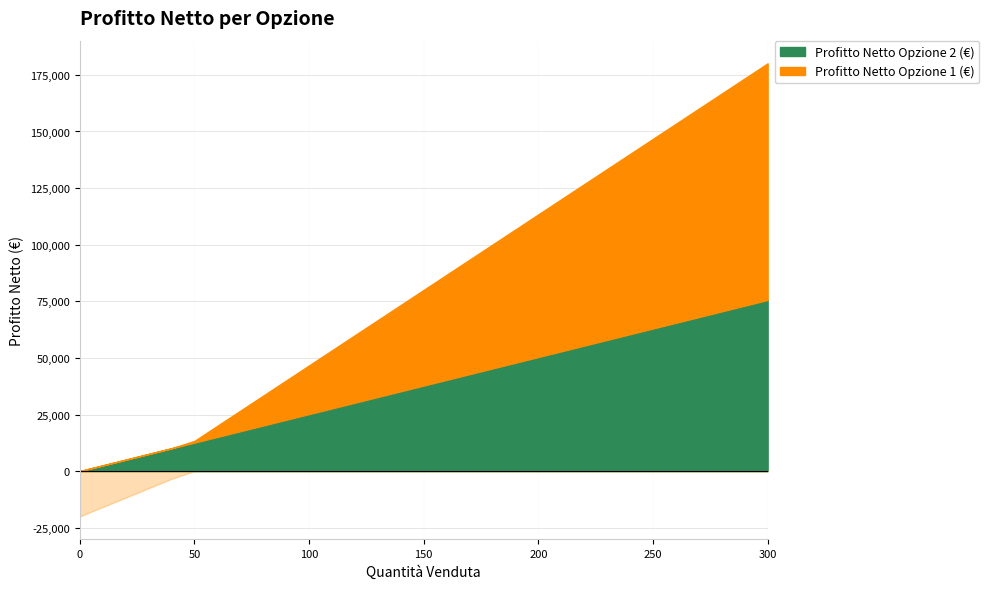

How many times do Profitto Netto Opzione 1 (€) and Profitto Netto Opzione 2 (€) cross each other?

1